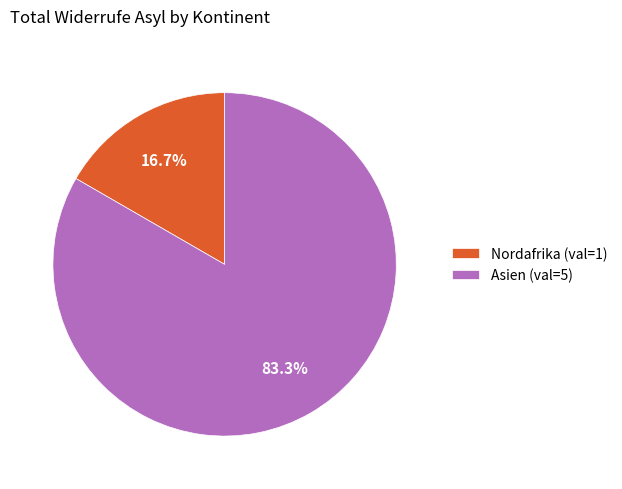

To the nearest percent, what is the average slice percentage?

50%